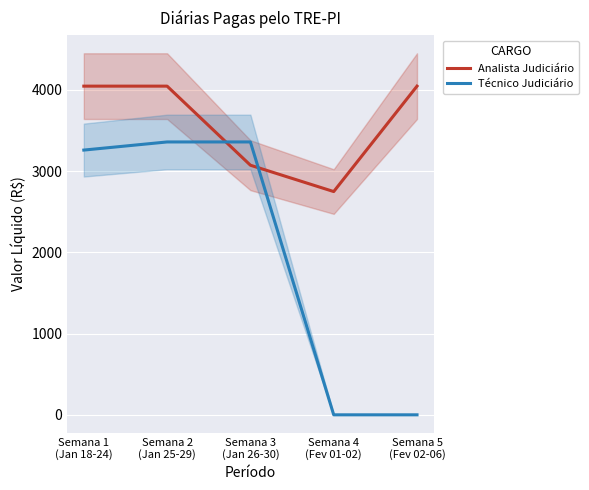

True or false: Analista Judiciário has a value of 1658.4 at Semana 2
(Jan 25-29).

False